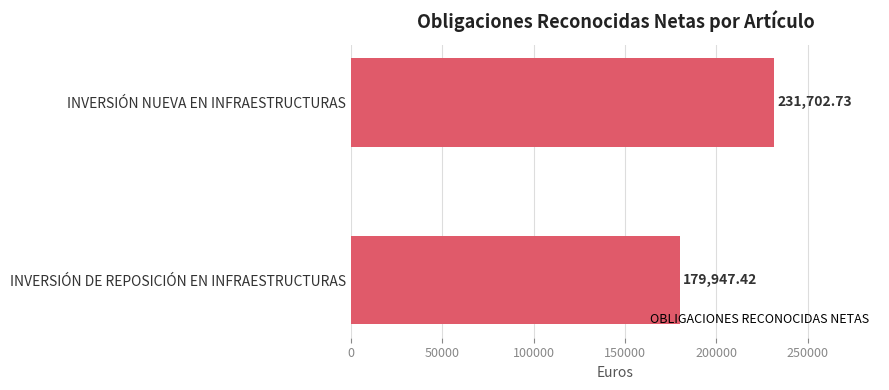

How many bars are there in total?

2